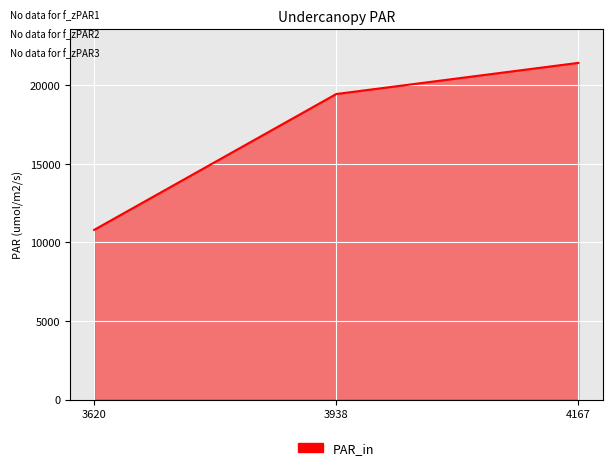

Between 3938 and 3620, which is larger?

3938